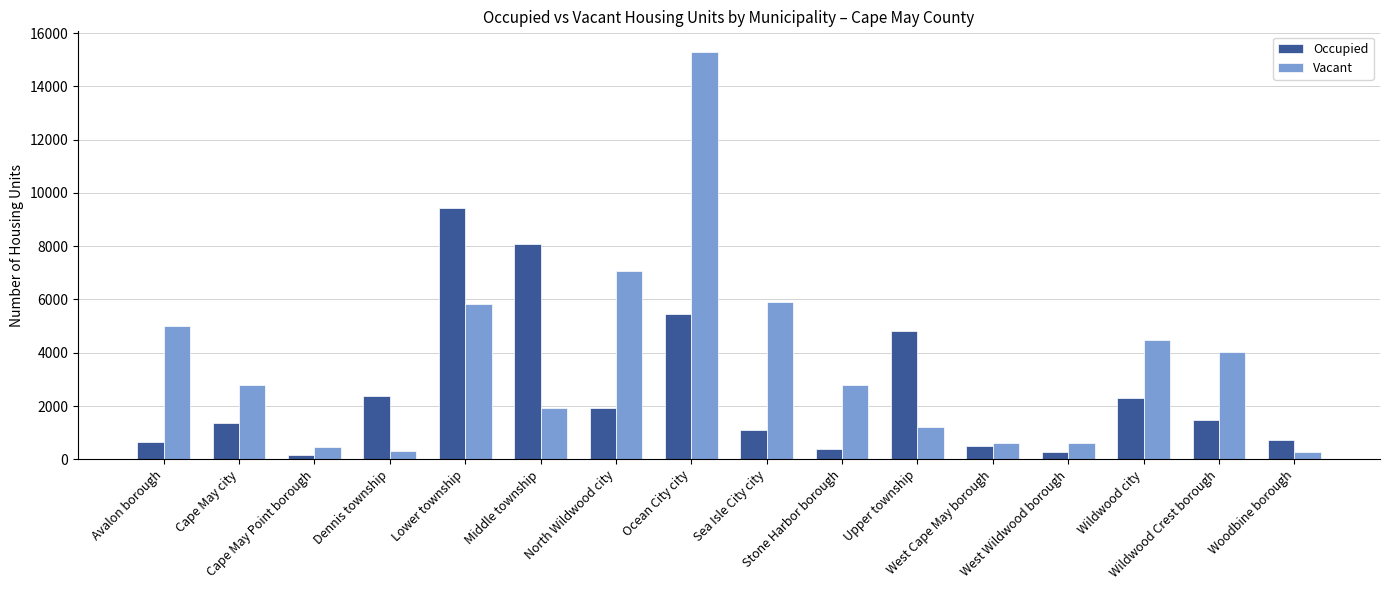

Is it true that Occupied equals 3454 at Dennis township?

False